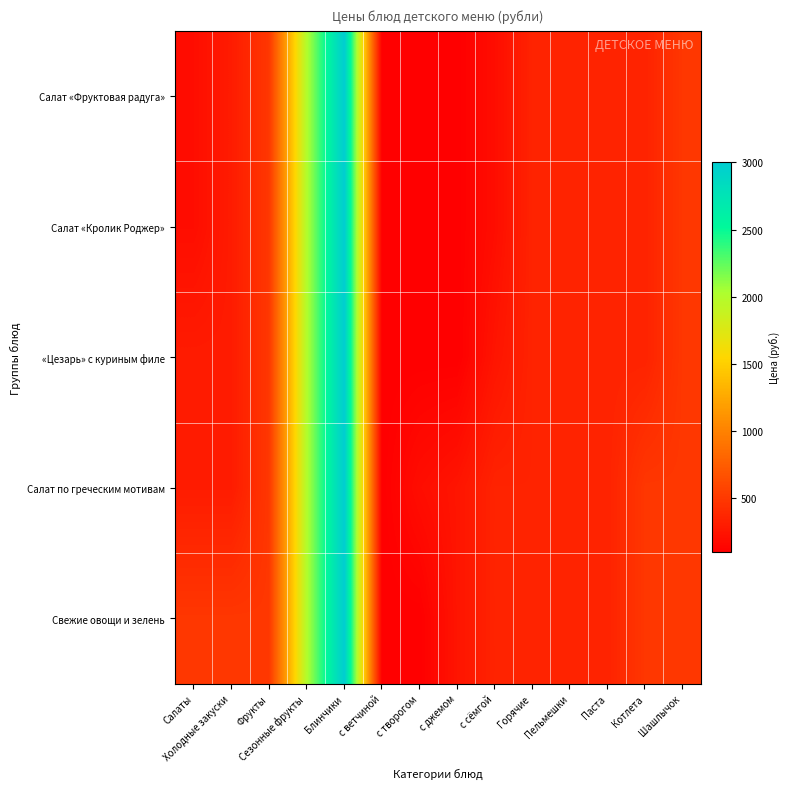

What is the total value across all series at Пельмешки?

1750